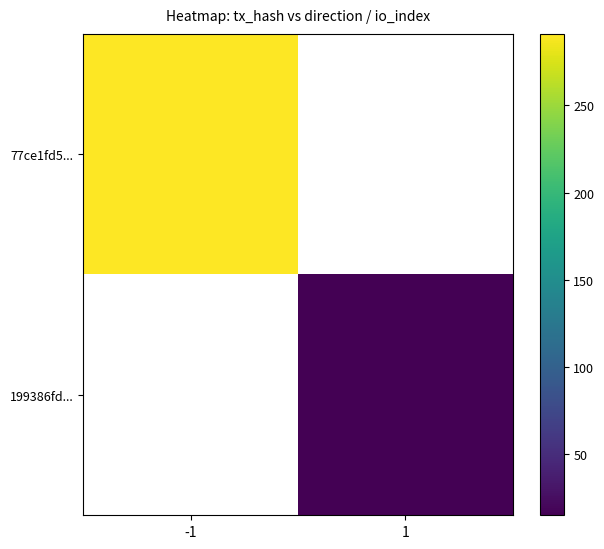

List the labels in order of 77ce1fd5... value, largest first.

-1, 1